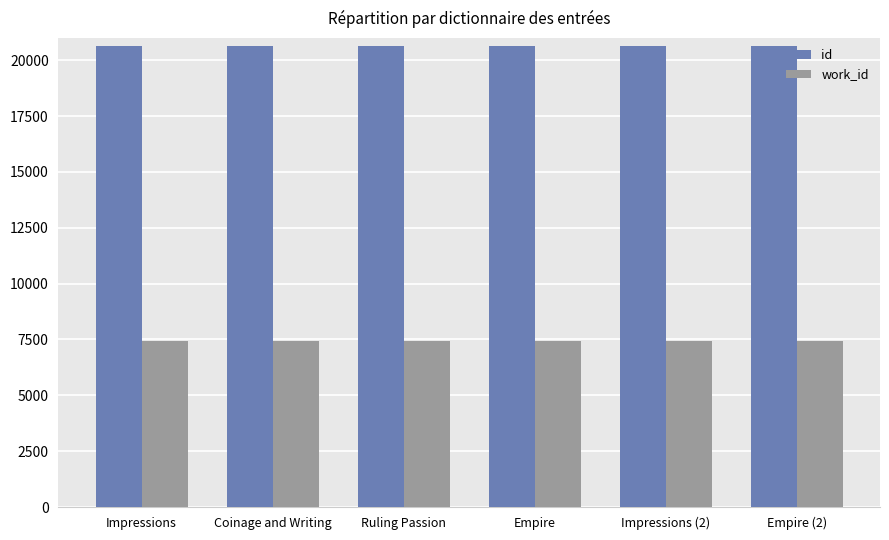

Rank the series by their maximum value, from lowest to highest.

work_id, id